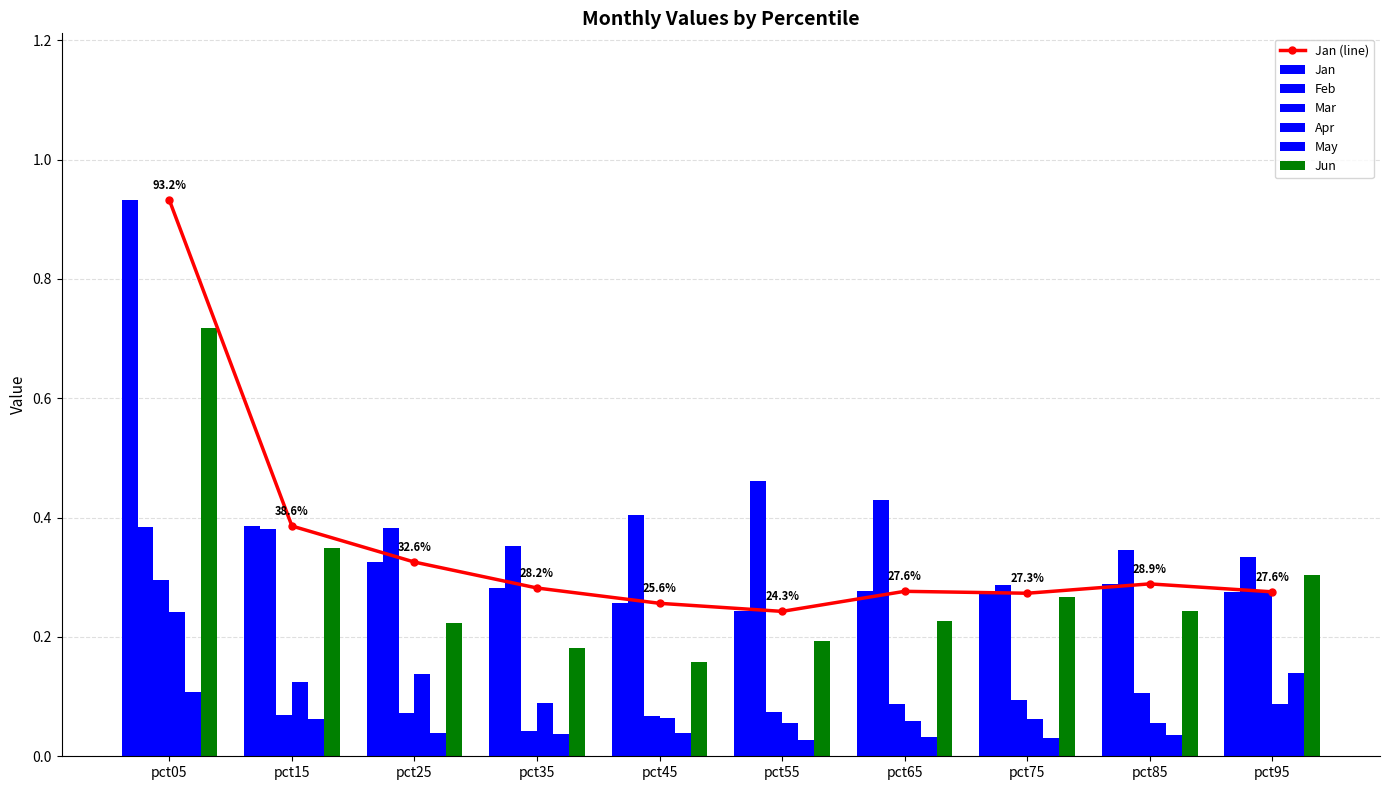

How many groups of bars are there?

10